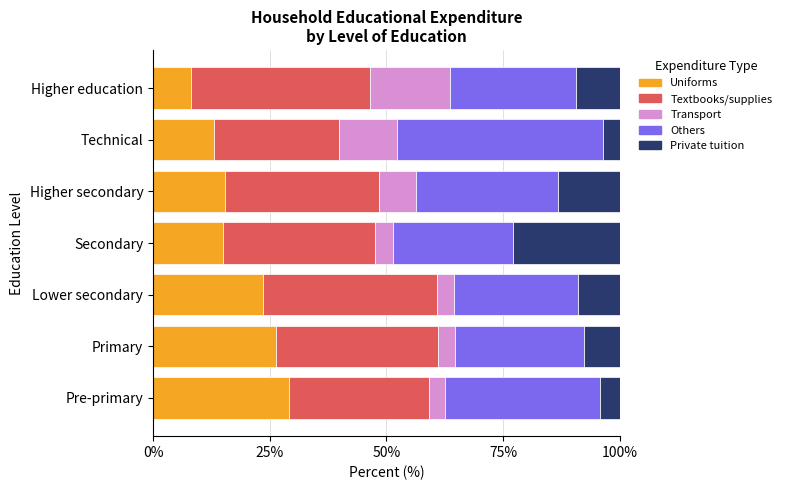

What is the total value across all series at Higher education?

100.0